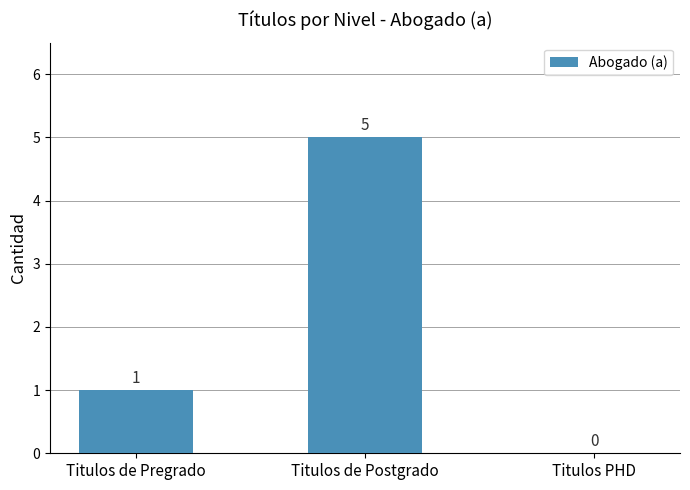

Approximately how many times larger is the value at Titulos de Pregrado compared to Titulos de Postgrado?

0.2